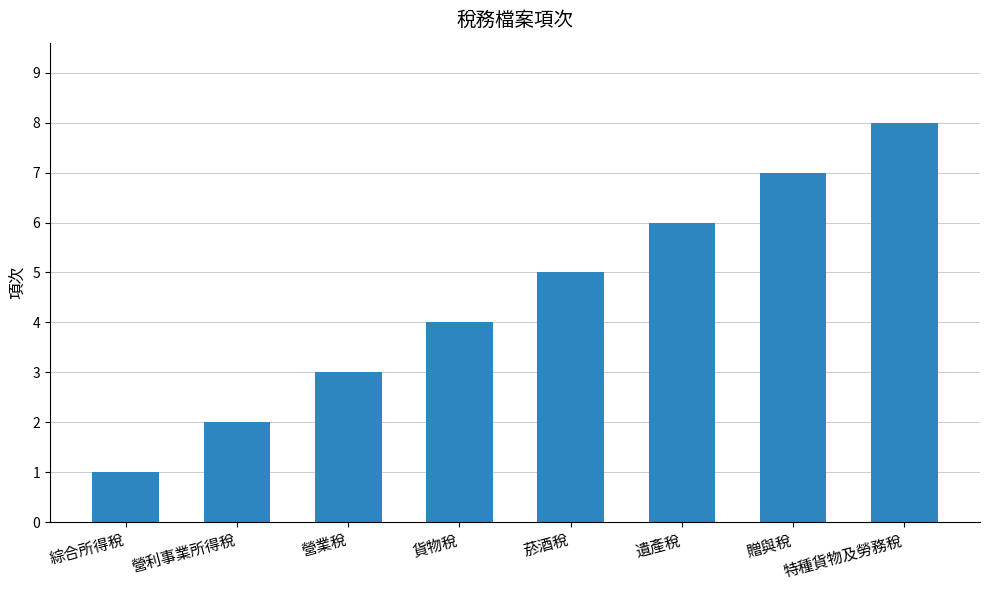

What is the ratio of the value at 菸酒稅 to the value at 遺產稅?

0.8